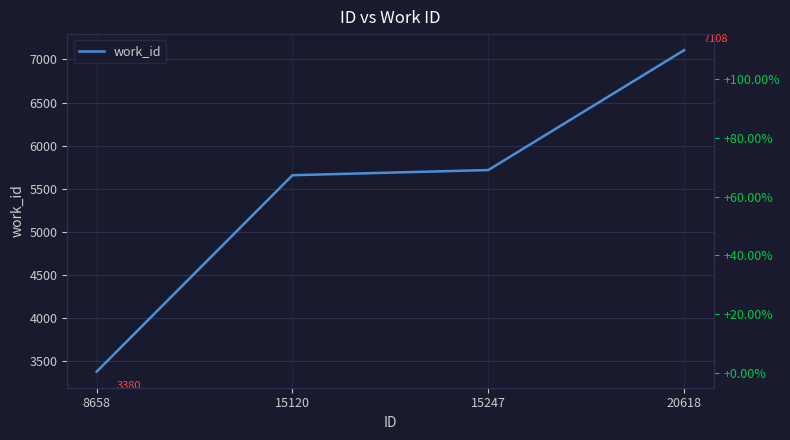

What is the difference between the values at 20618 and 8658?

3728